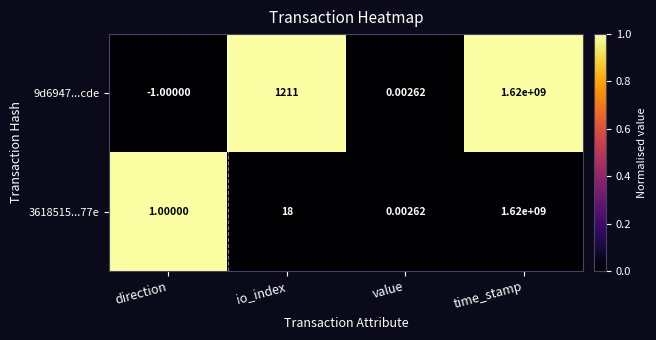

At which category is the sum across all series the highest?

time_stamp